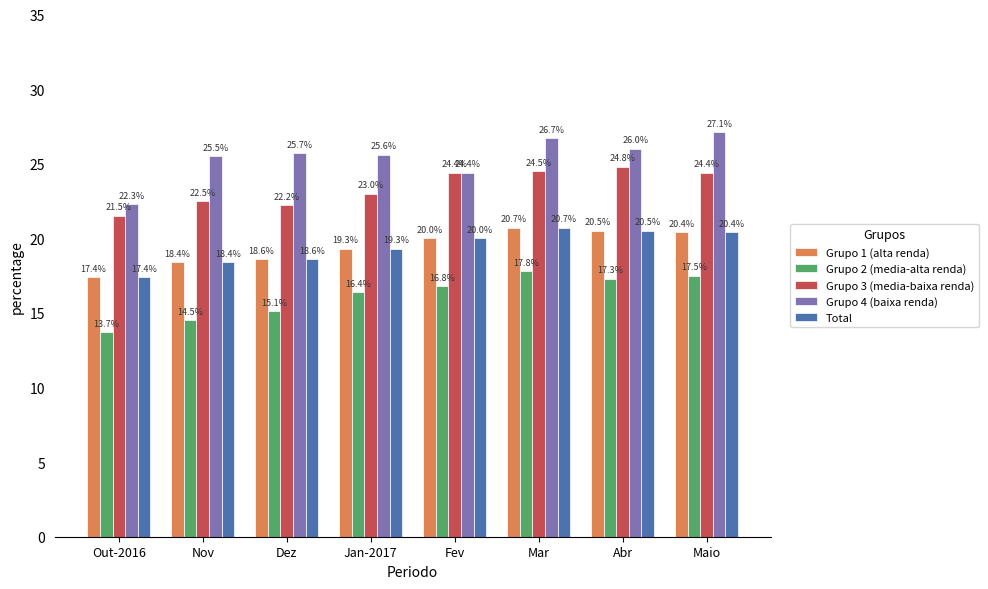

What is the highest value of the Grupo 2 (media-alta renda) series?

17.8